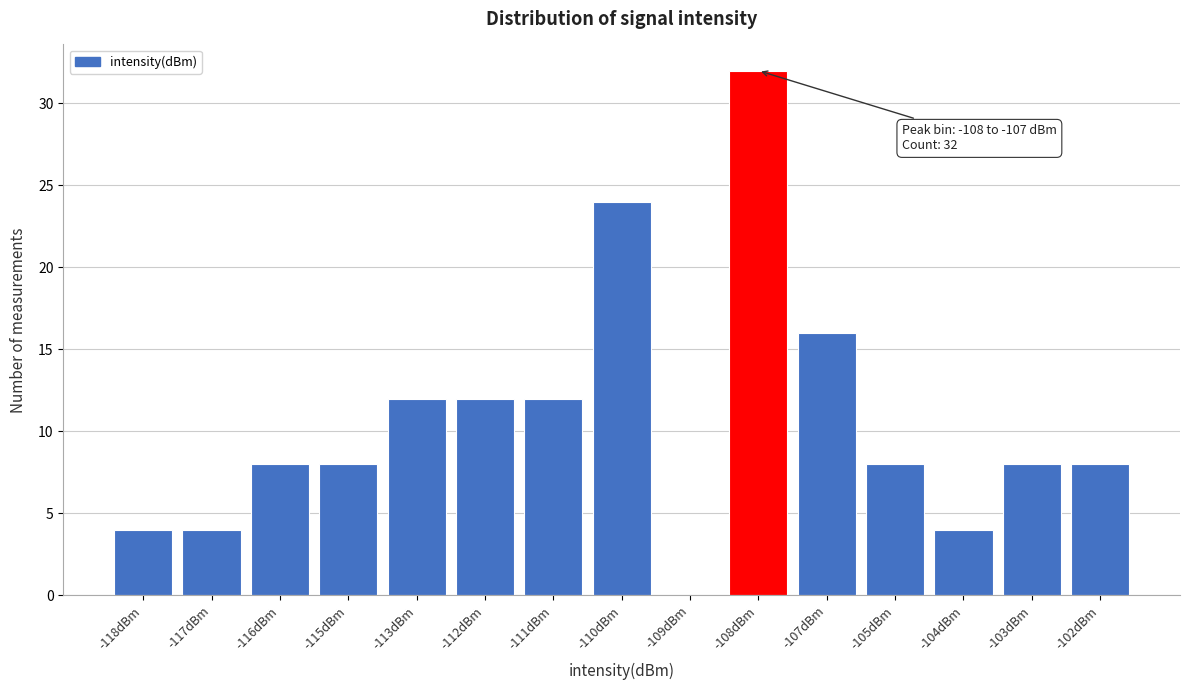

Reading right to left, what are all the values shown in this chart?

-102dBm=8	-103dBm=8	-104dBm=4	-105dBm=8	-107dBm=16	-108dBm=32	-109dBm=0	-110dBm=24	-111dBm=12	-112dBm=12	-113dBm=12	-115dBm=8	-116dBm=8	-117dBm=4	-118dBm=4